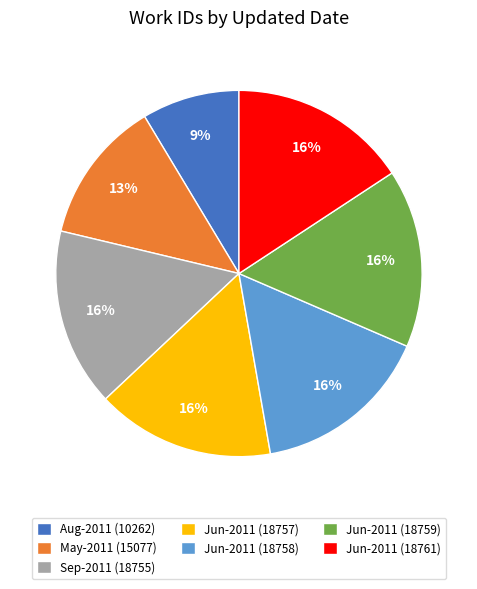

Which category has the smallest portion of the pie?

Aug-2011 (10262)